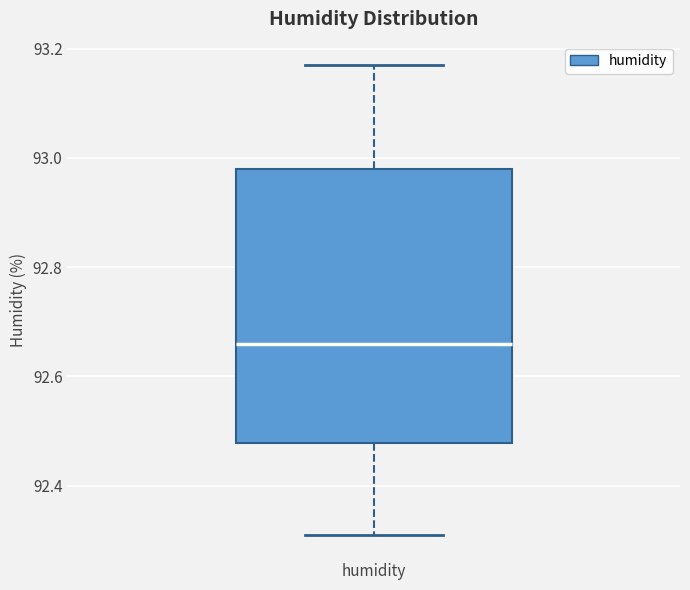

Read this box plot against the y-axis: the position of the median line, the range covered by the box, and the ends of both whiskers. The values are not printed on the chart, so give them approximately, as read against the axis.

median 92.66, box 92.48 to 92.98, whiskers 92.32 to 93.18